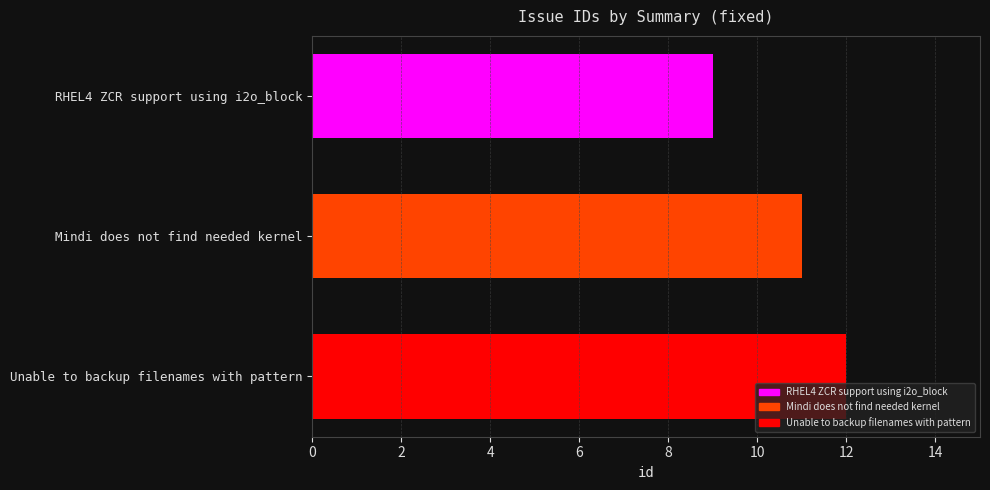

Reading right to left, what are all the values shown in this chart?

12	11	9